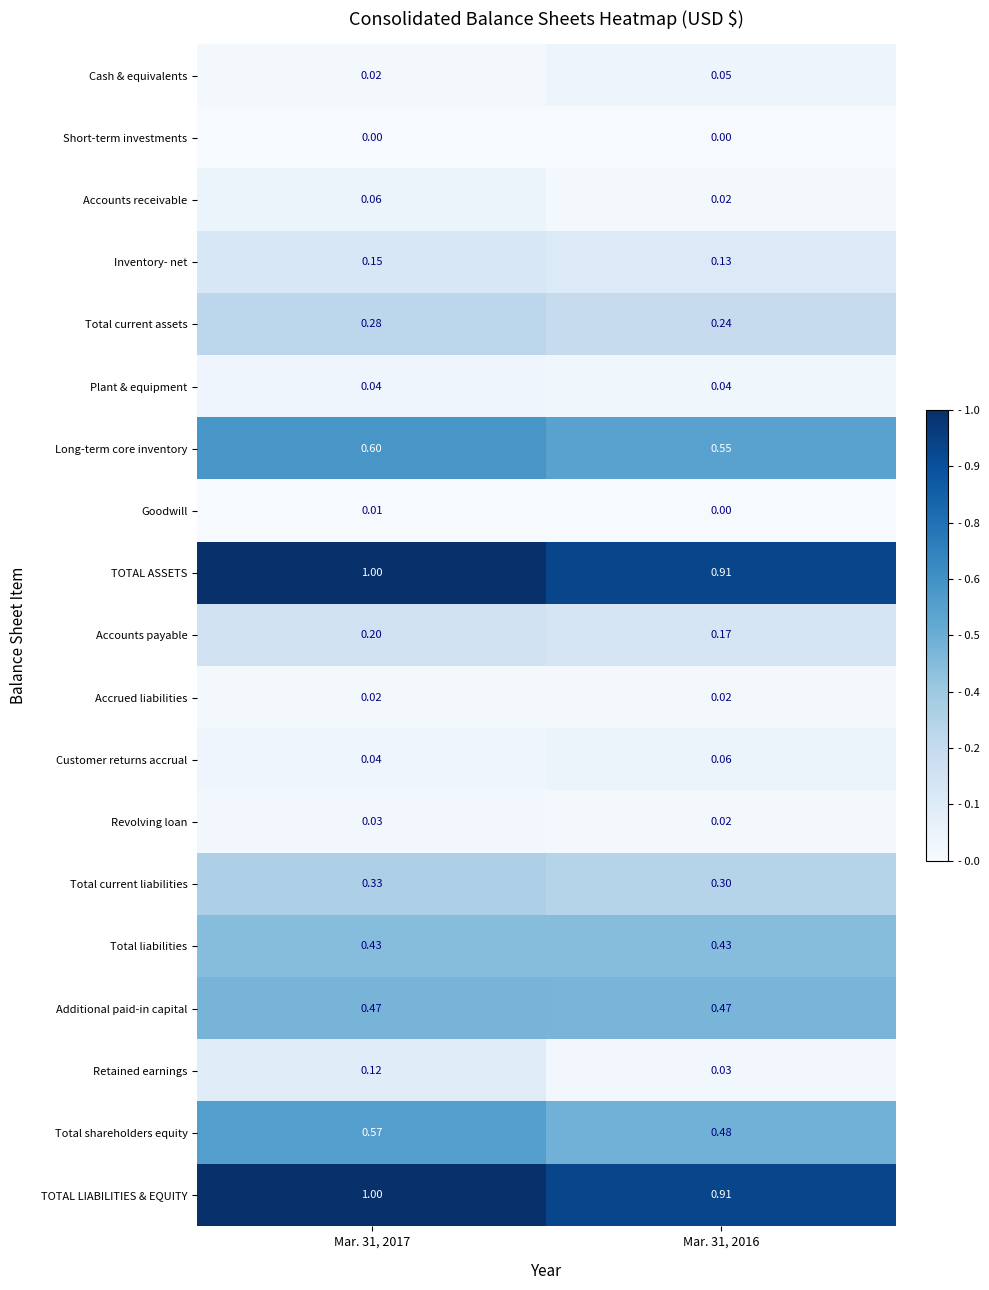

At which category does the chart reach its minimum across all series?

Mar. 31, 2016